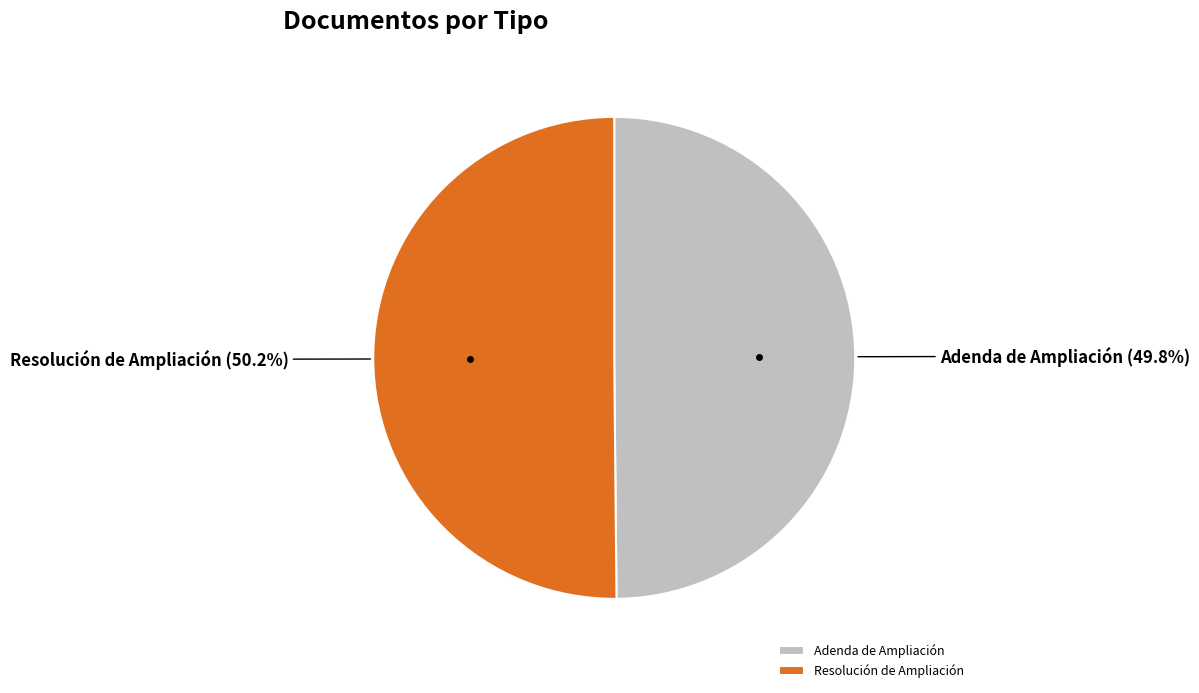

To the nearest percent, what is the average slice percentage?

50%